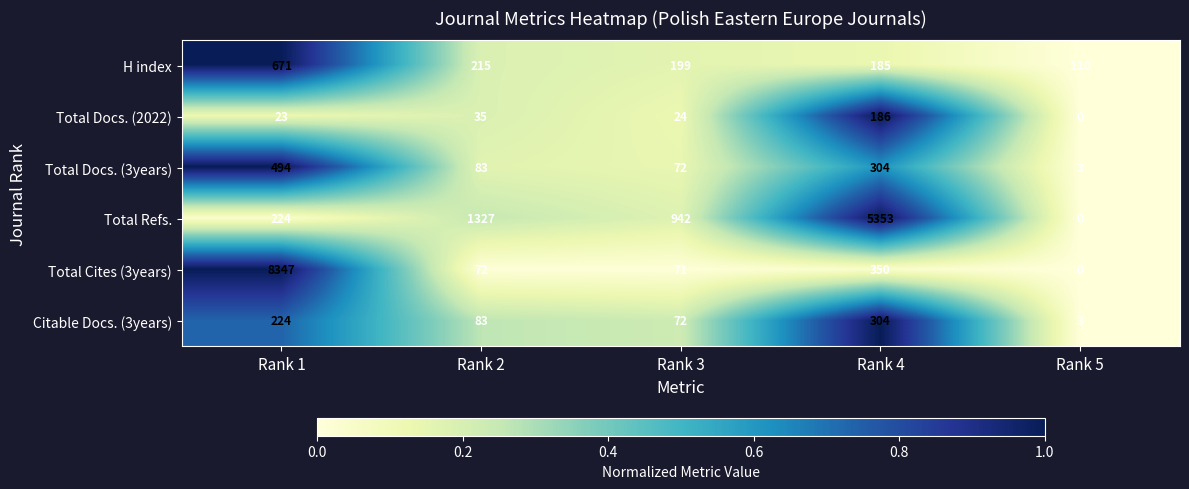

What is the average value of the H index series?

276